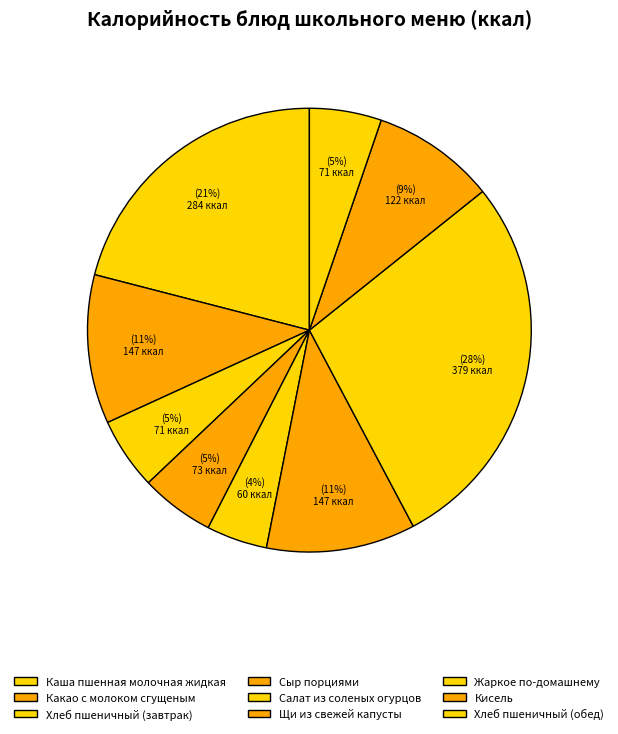

What percentage is the Хлеб пшеничный (завтрак) slice, to the nearest percent?

5%